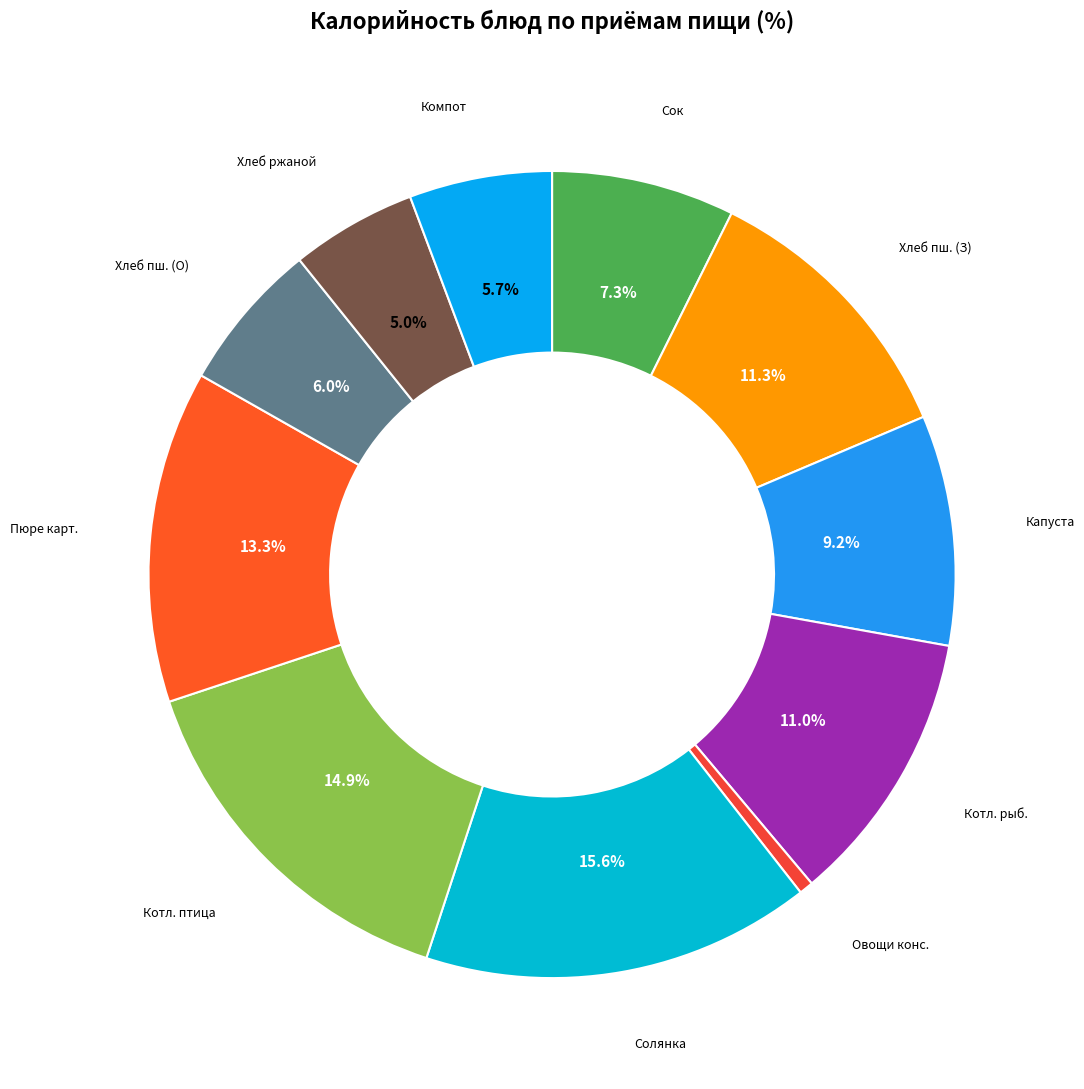

Which category has the smallest portion of the pie?

Овощи конс.